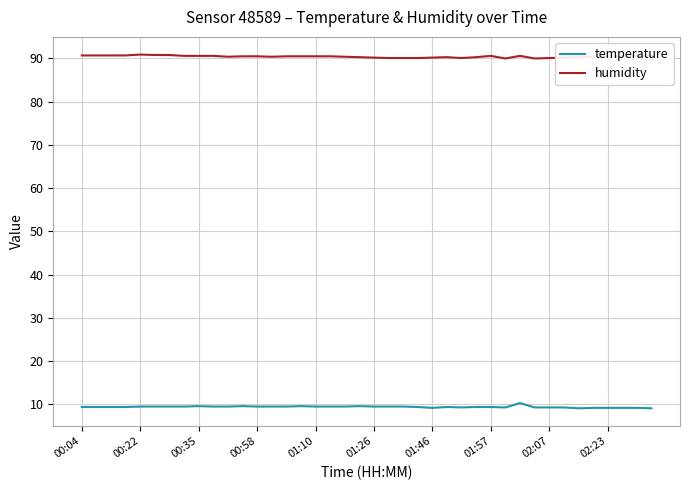

What is the sum of all temperature values?

377.1